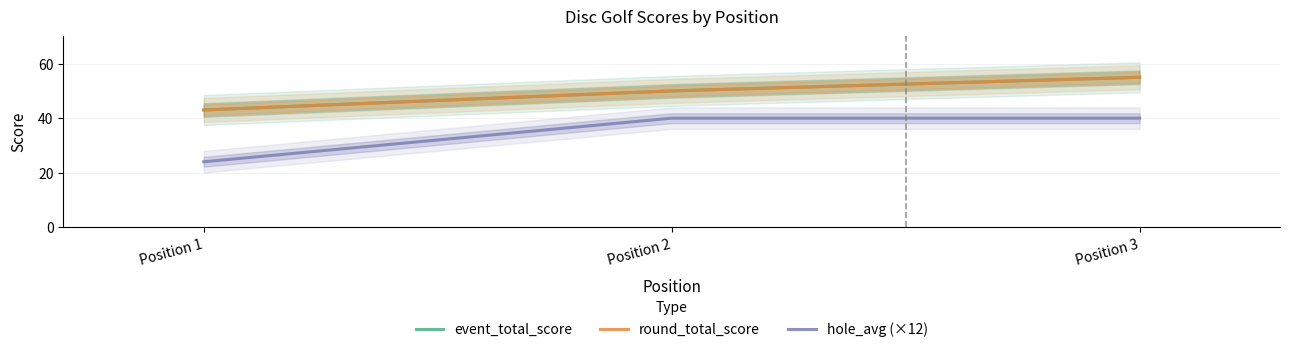

What is the value of the hole_avg (×12) point at the 1st from the left?

24